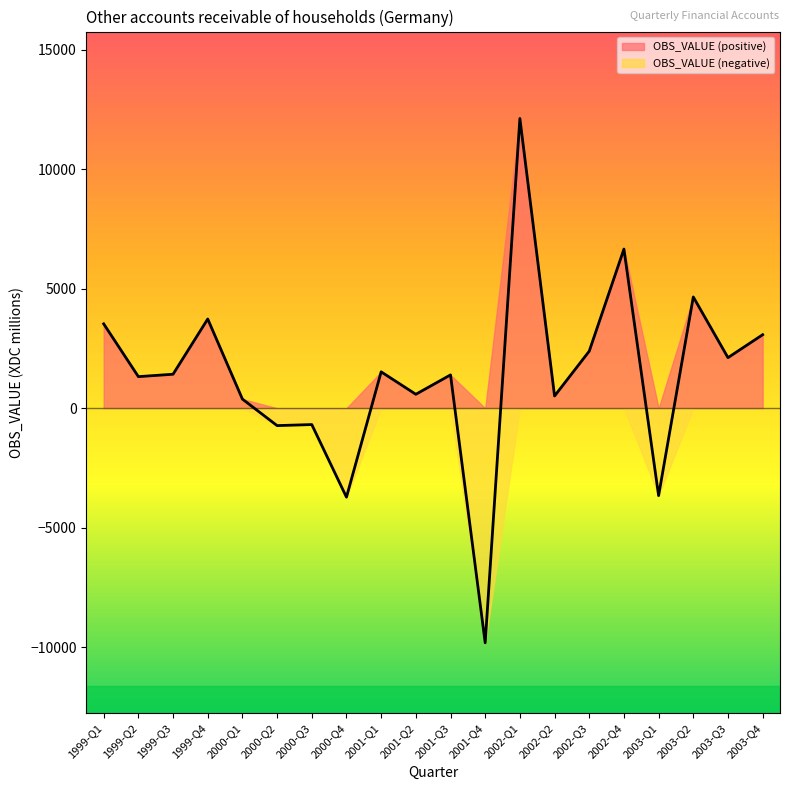

The chart shows a value of 1706 at 1999-Q1. True or false?

False